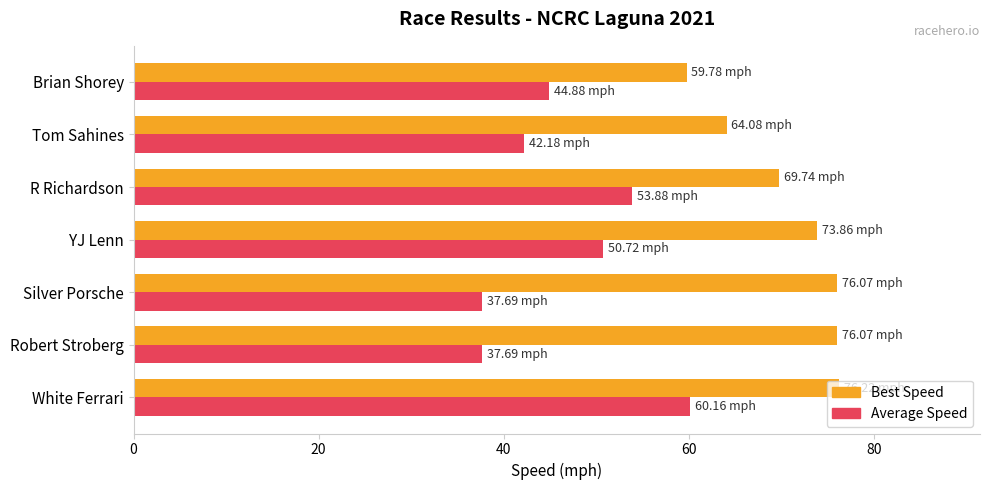

Rank the series at Brian Shorey from highest to lowest value.

Best Speed, Average Speed